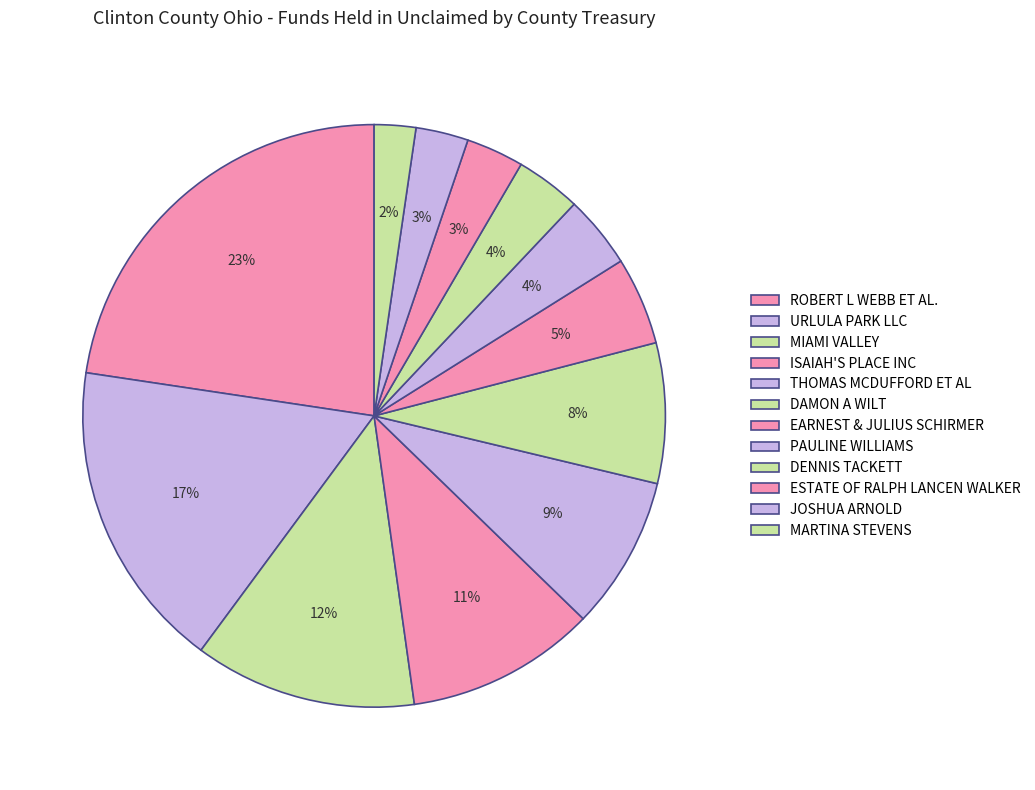

What is the largest slice in the pie chart?

ROBERT L WEBB ET AL.